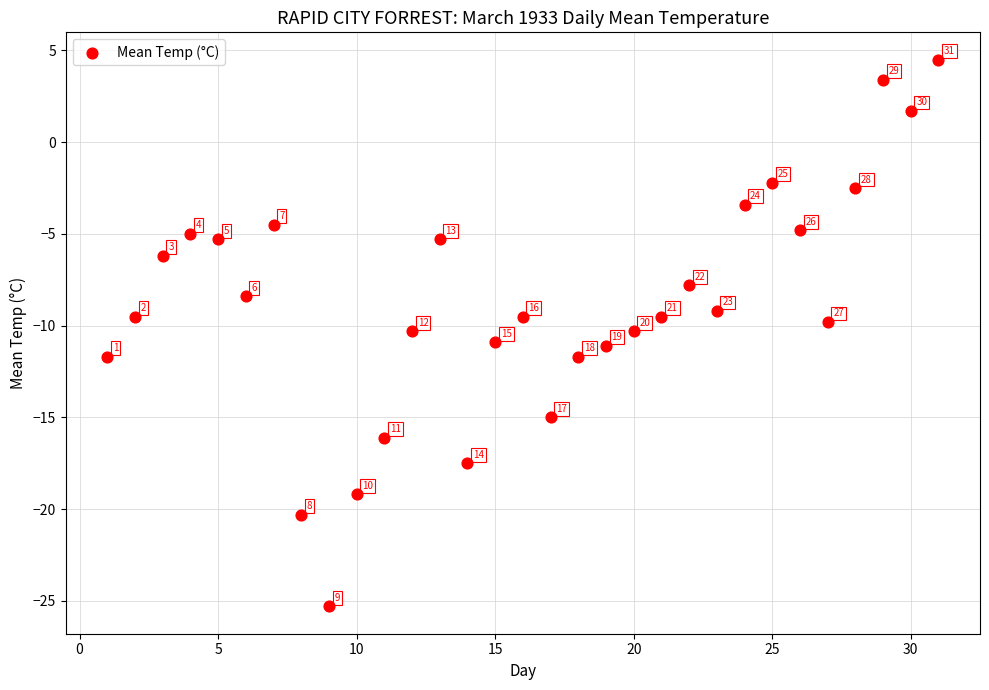

What is the range of X values (max minus min)?

30.0